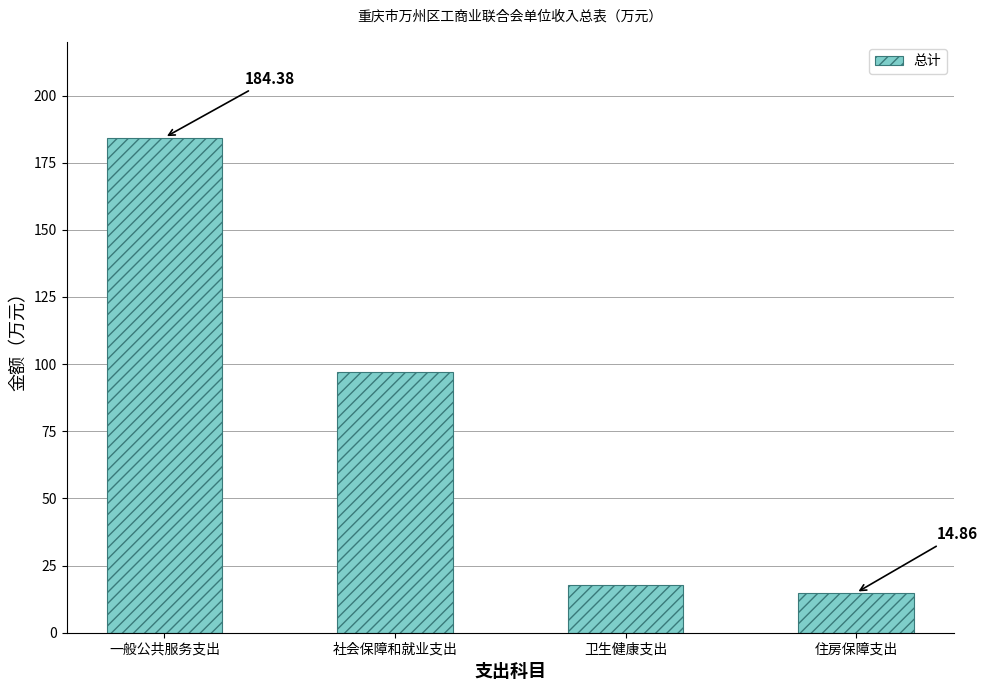

True or false: the data shows 271.9 at 一般公共服务支出.

False